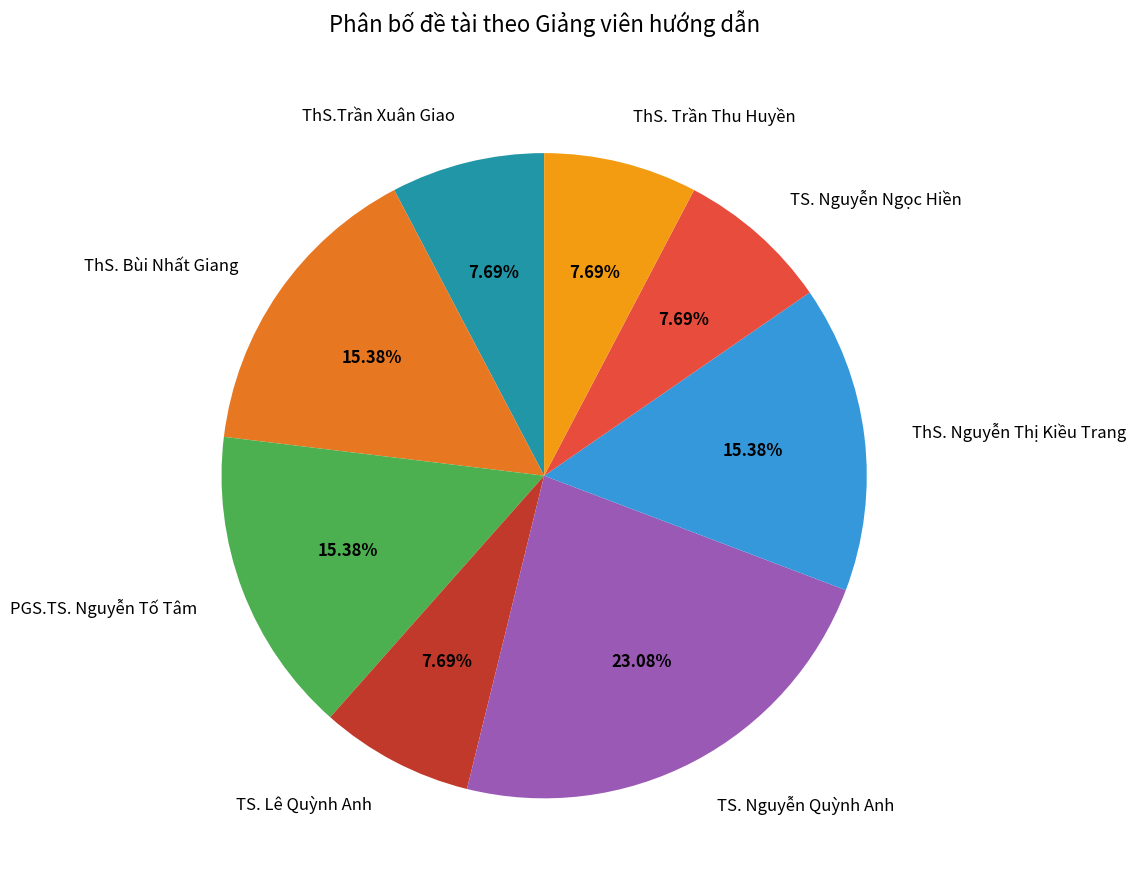

What percentage is NOT represented by ThS. Trần Thu Huyền?

92.3%